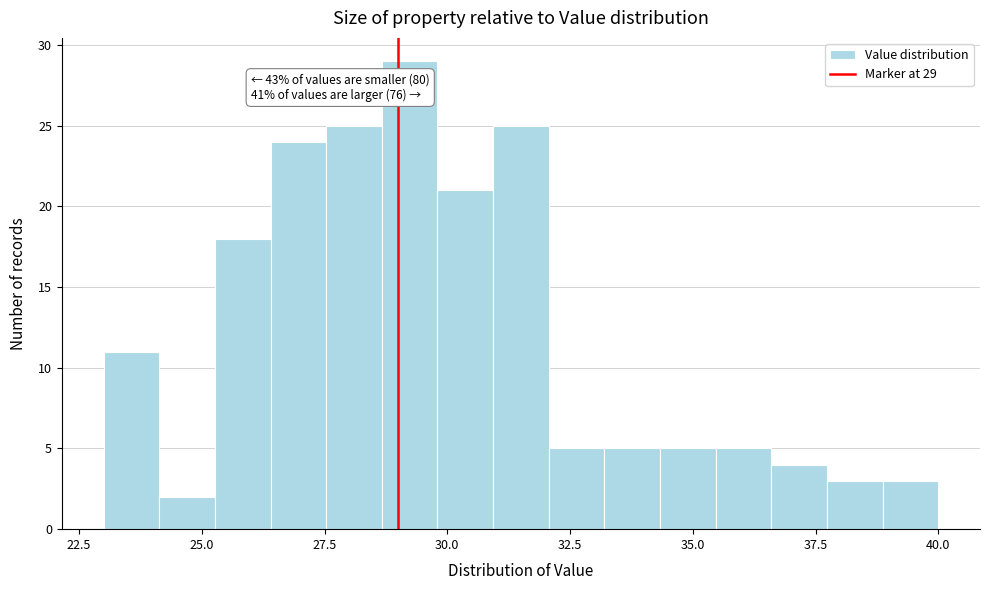

Around what value on the x-axis is the tallest bar? Give the approximate position of its centre, as read against the axis.

29.0